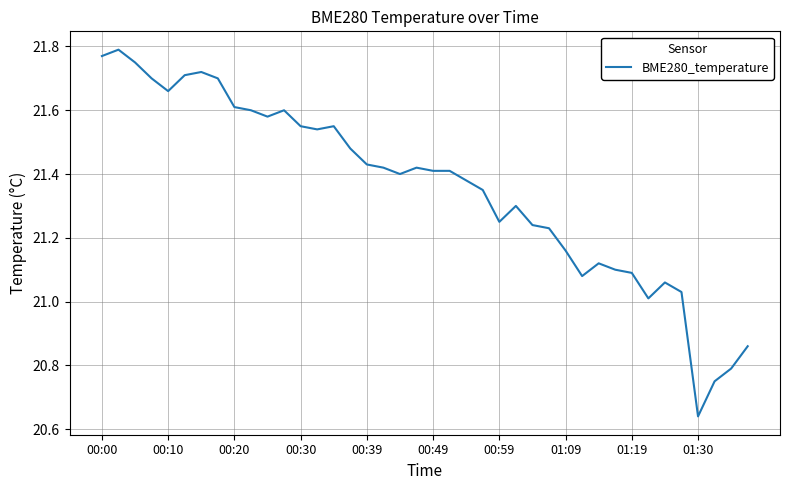

How many lines are shown in the chart?

1